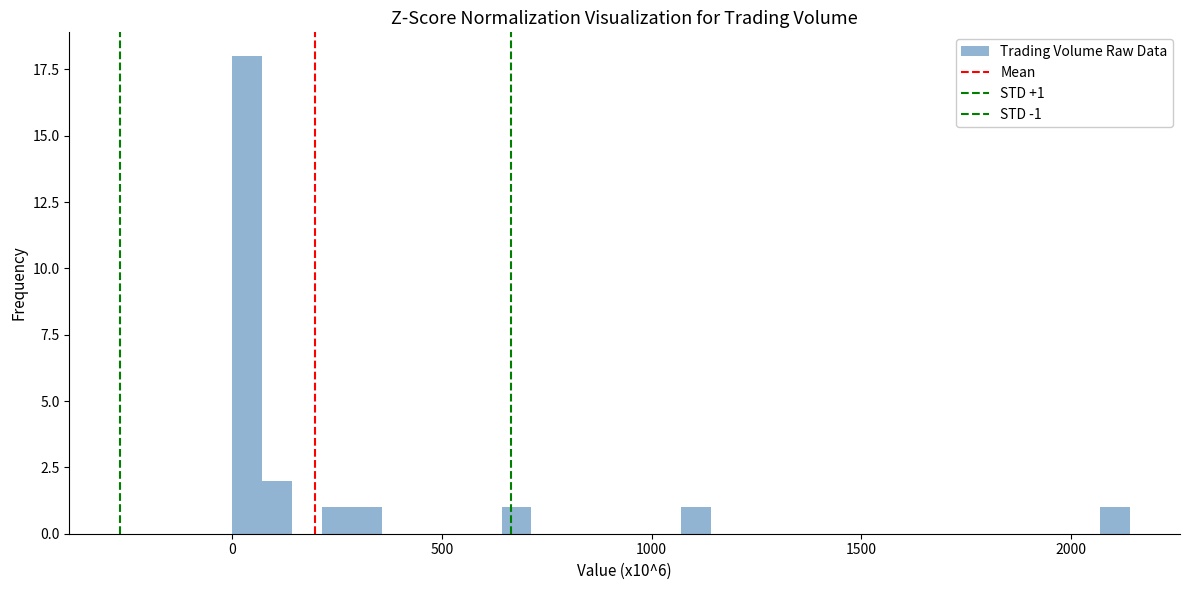

Around what value on the x-axis is the tallest bar? Give the approximate position of its centre, as read against the axis.

50